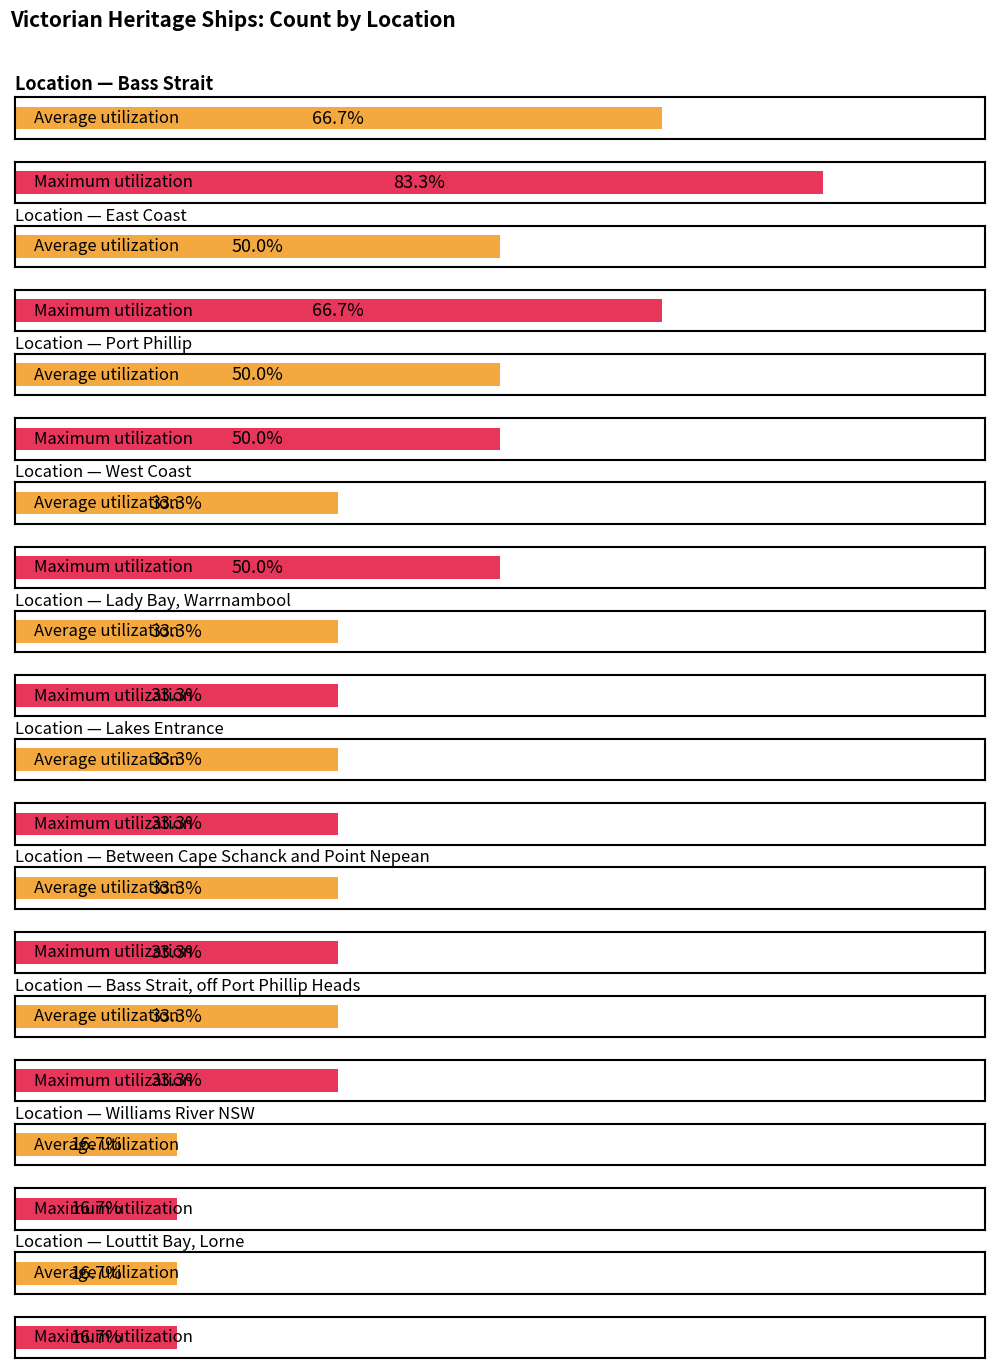

At which category is the sum across all series the highest?

Bass Strait